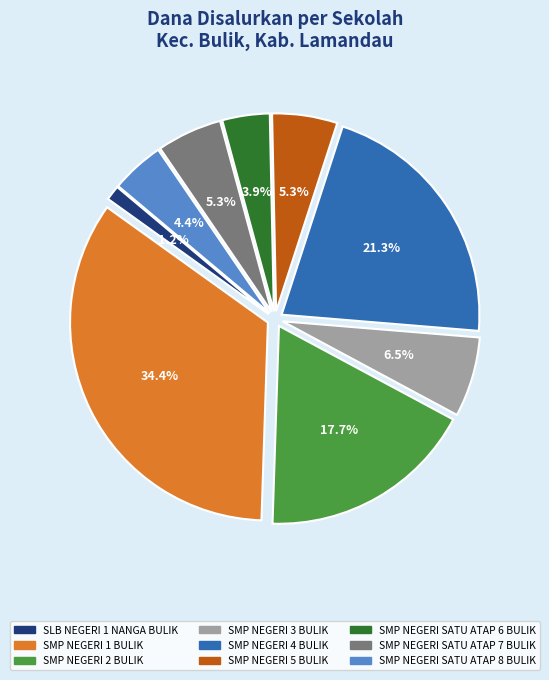

Between SMP NEGERI SATU ATAP 8 BULIK and SMP NEGERI 1 BULIK, which is larger?

SMP NEGERI 1 BULIK